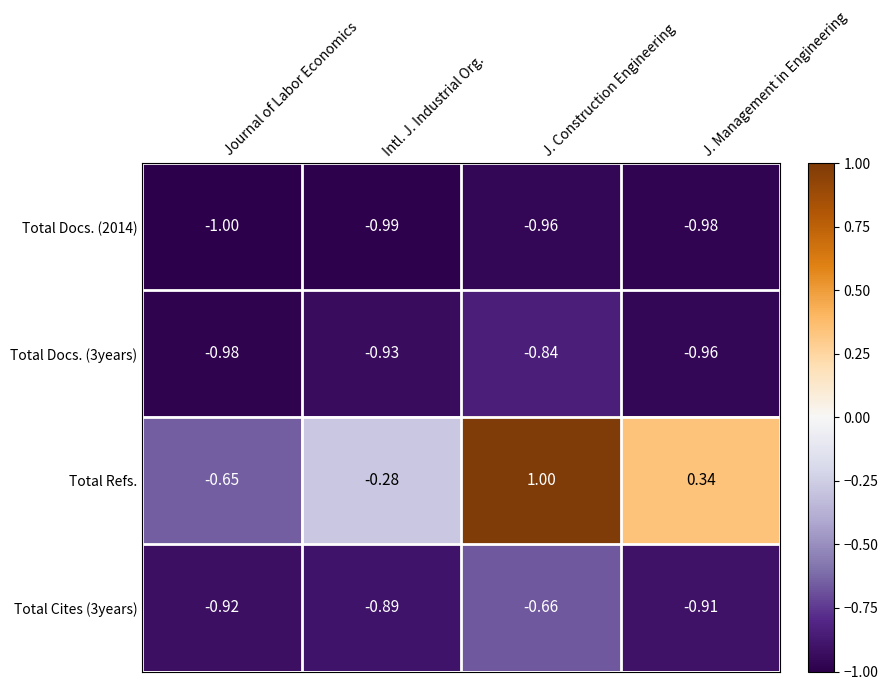

Between Intl. J. Industrial Org. and J. Management in Engineering, which series saw the biggest shift?

Total Refs.